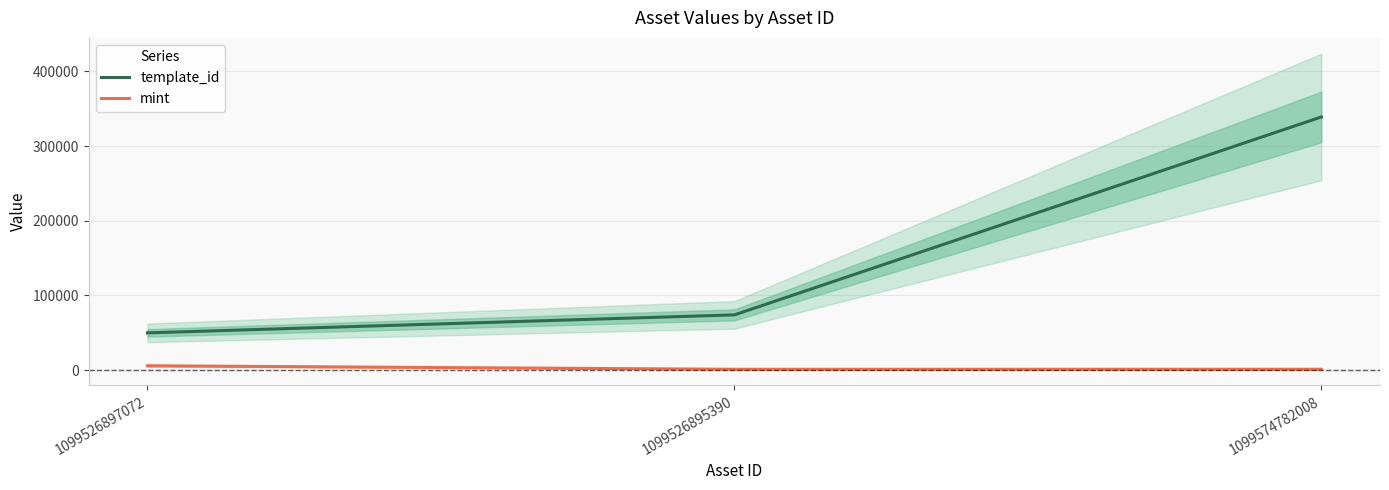

The mint series shows 9161 at 1099526897072. True or false?

False